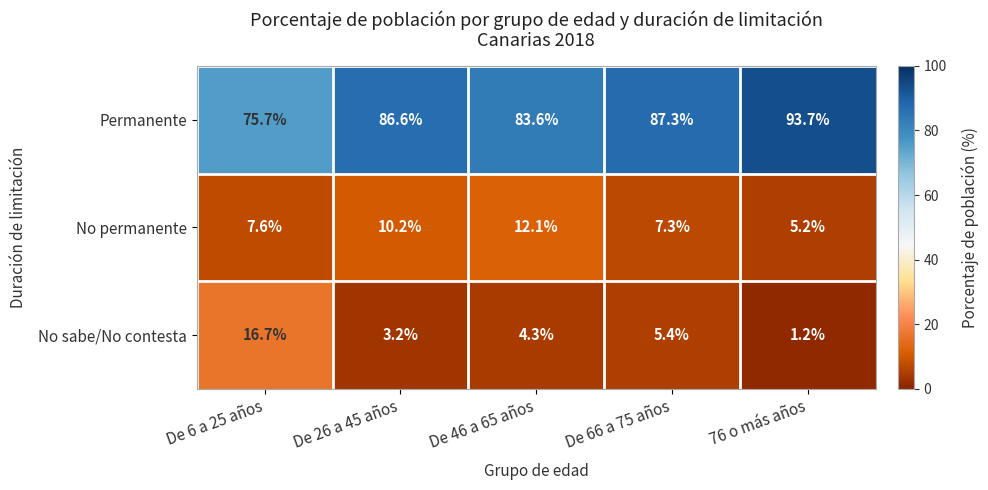

What is the minimum value shown in the chart?

1.2